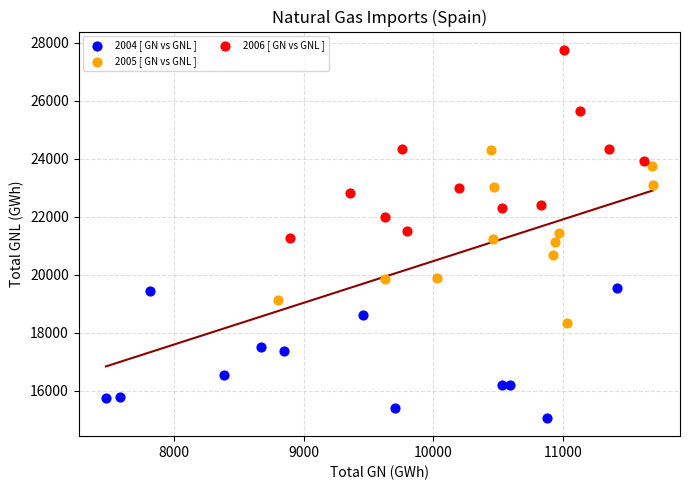

Which series has the largest Y range (max minus min)?

2006 [ GN vs GNL ]